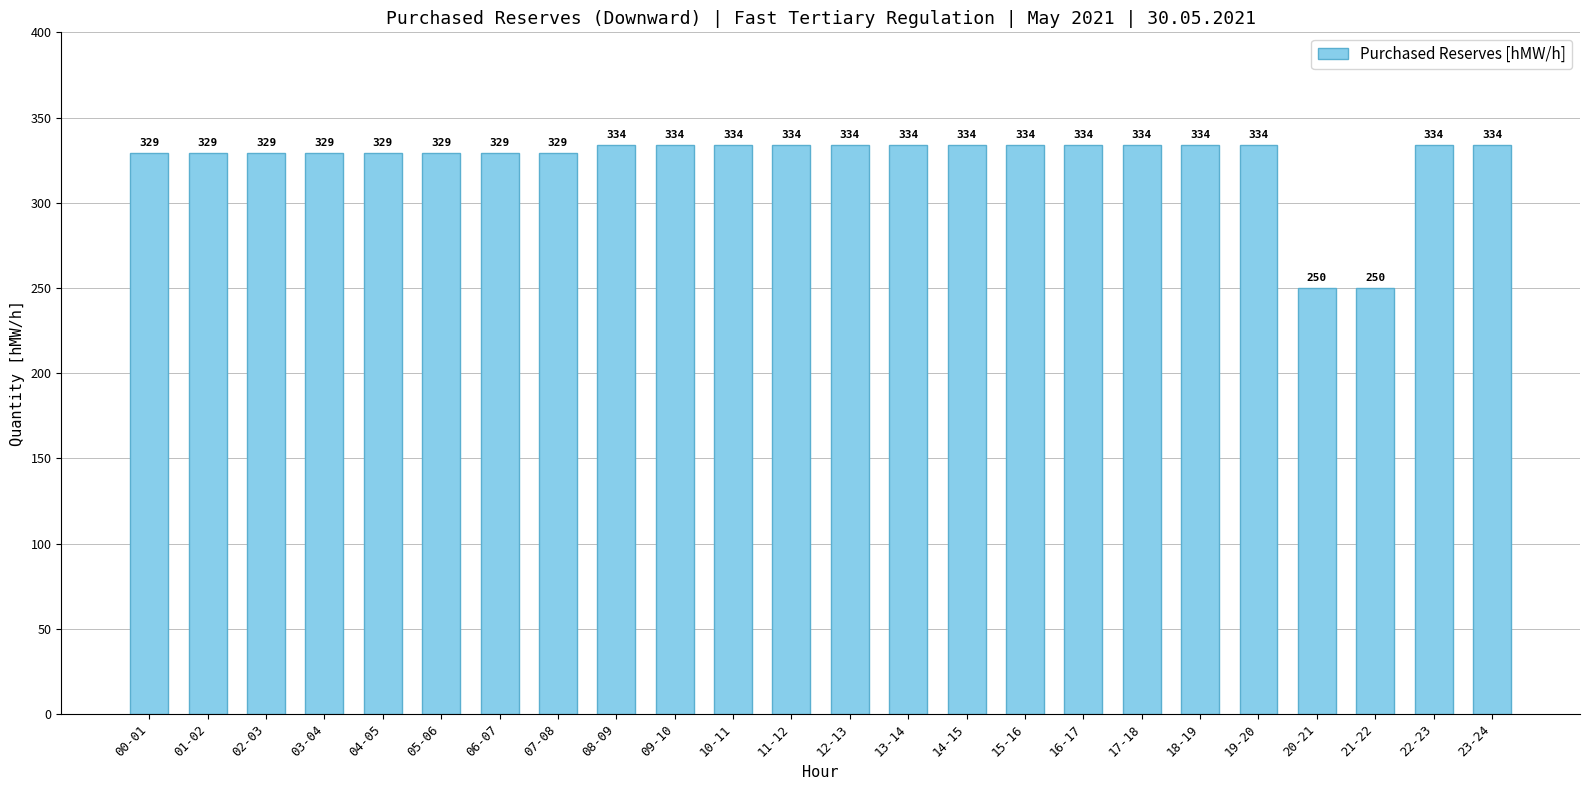

True or false: the data shows 334 at 08-09.

True